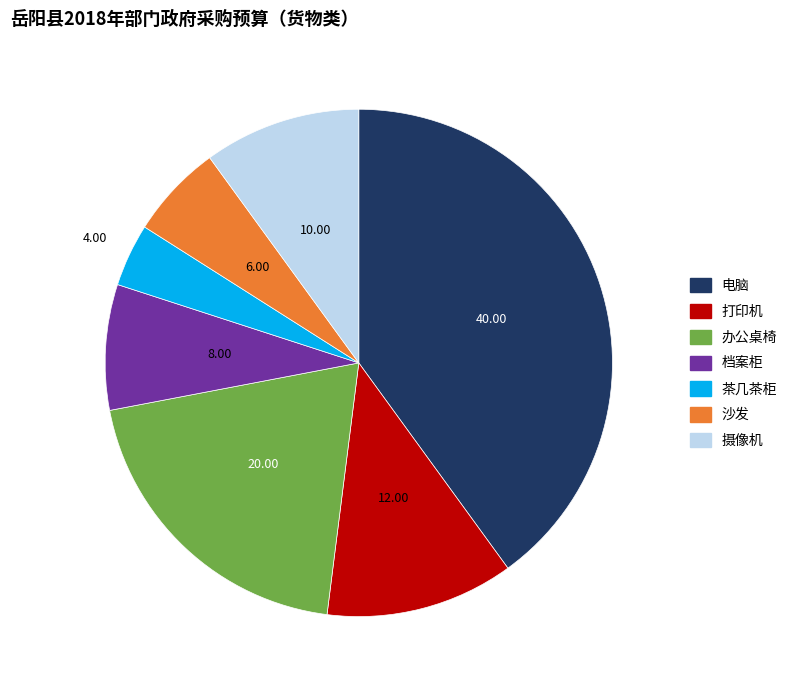

Do 办公桌椅 and 电脑 together represent more than half of the pie?

Yes